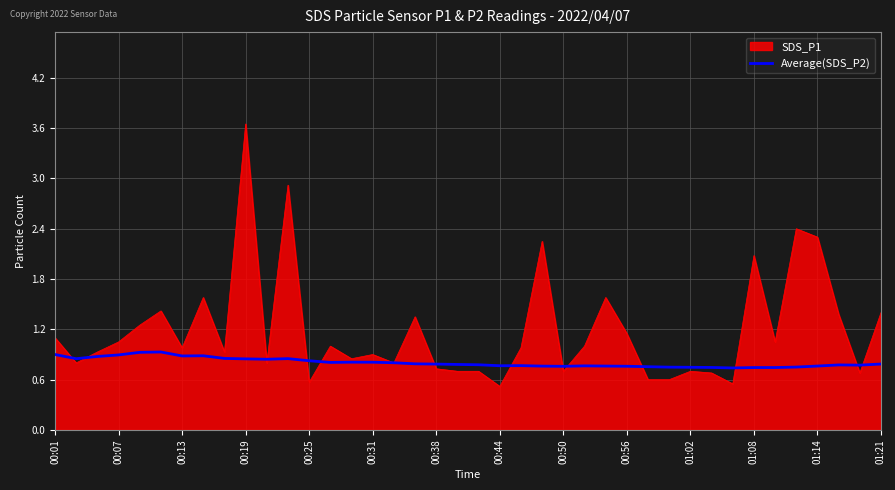

Rank the series by their average value, from lowest to highest.

Average(SDS_P2), SDS_P1